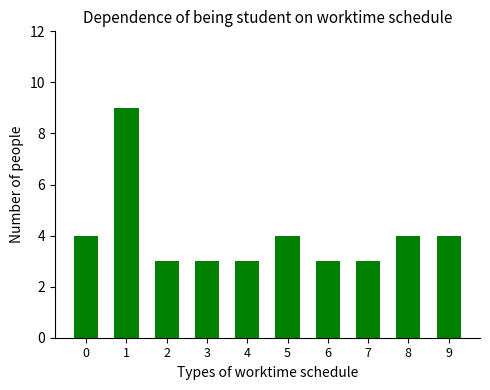

Approximately how many times larger is the value at 5 compared to 9?

1.0